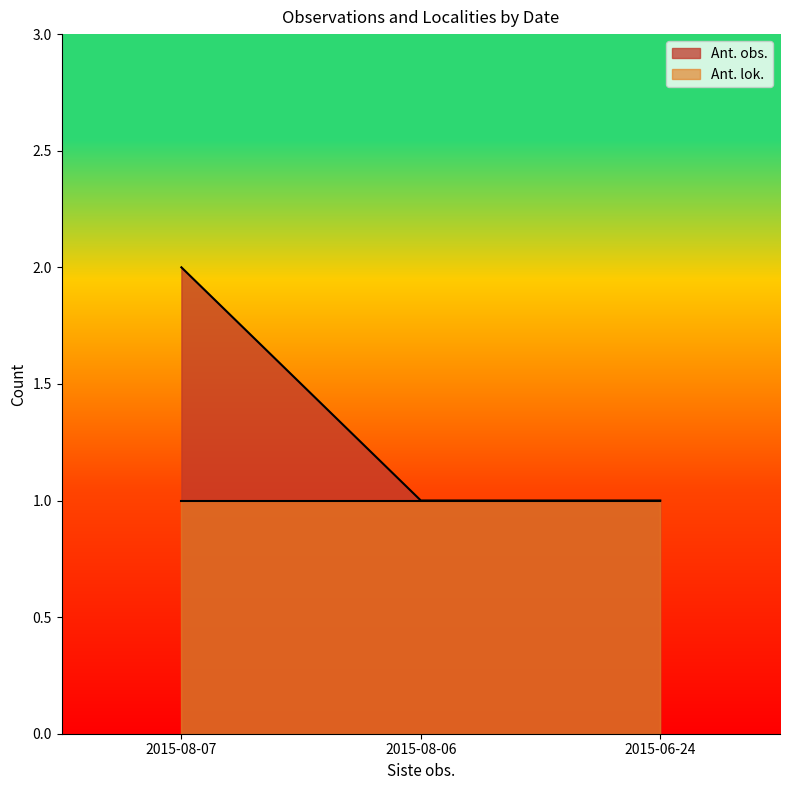

The value at 2015-08-06 is 1. True or false?

True